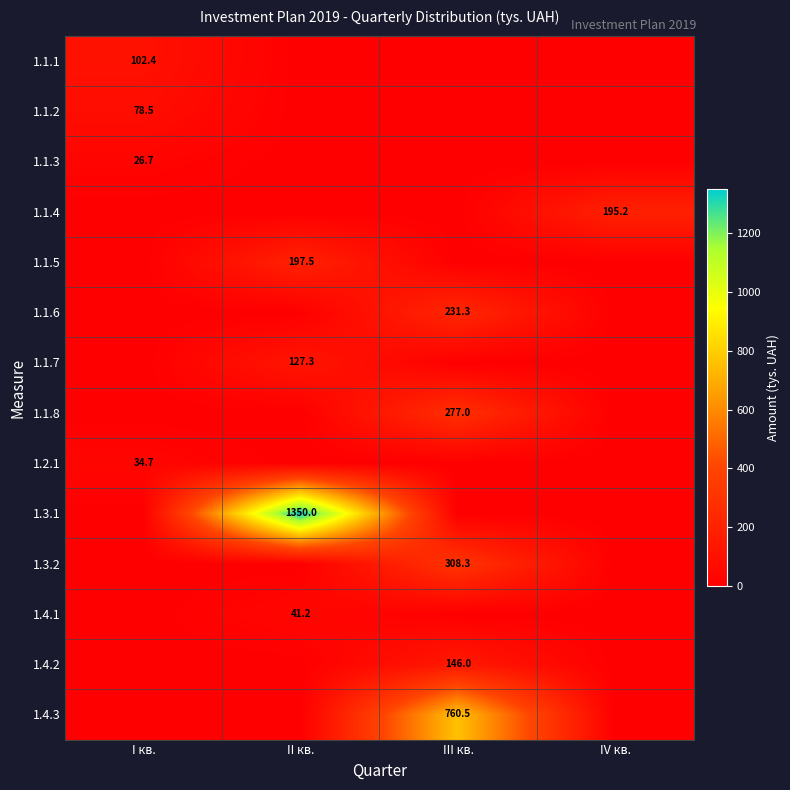

Is the value of 1.4.3 at III кв. greater than the value of 1.3.1 at II кв.?

No